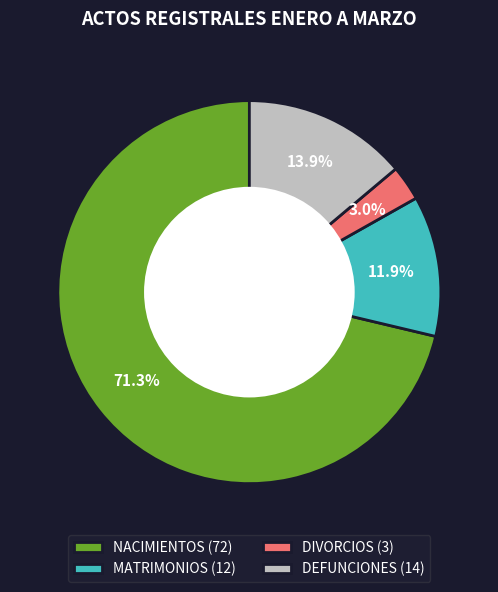

What is the largest slice in the pie chart?

NACIMIENTOS